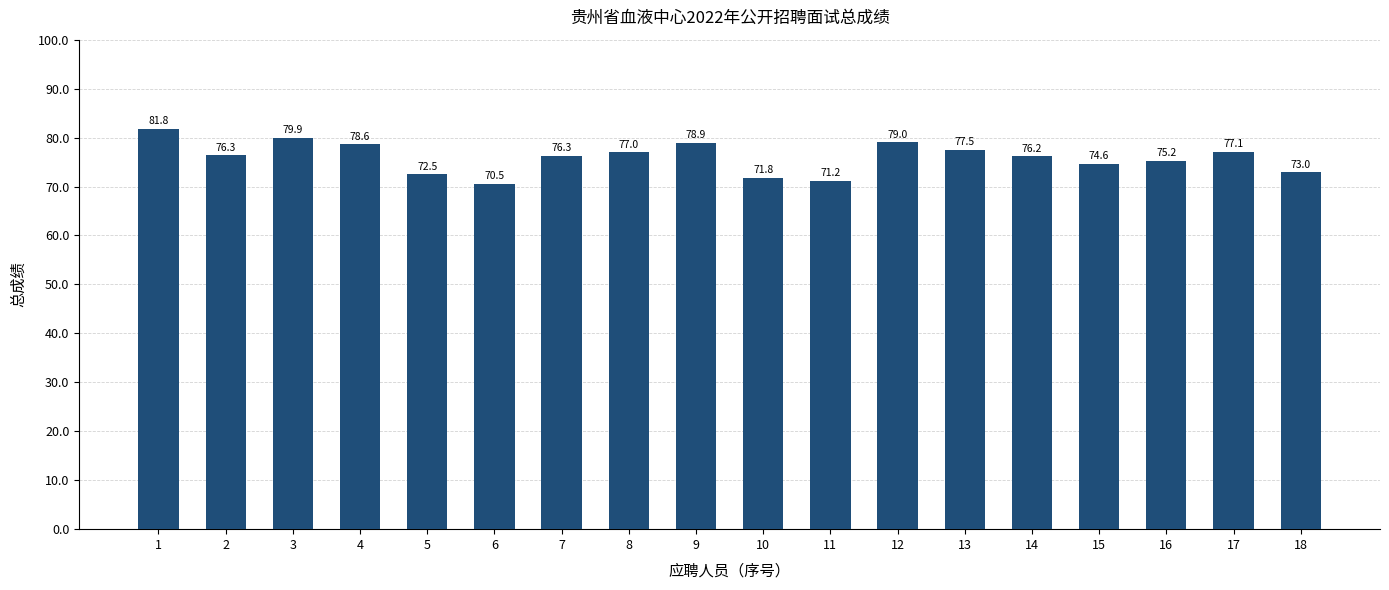

Reading right to left, extract all data points from this chart.

73.0	77.1	75.2	74.6	76.2	77.5	79.0	71.2	71.8	78.9	77.0	76.3	70.5	72.5	78.6	79.9	76.3	81.8